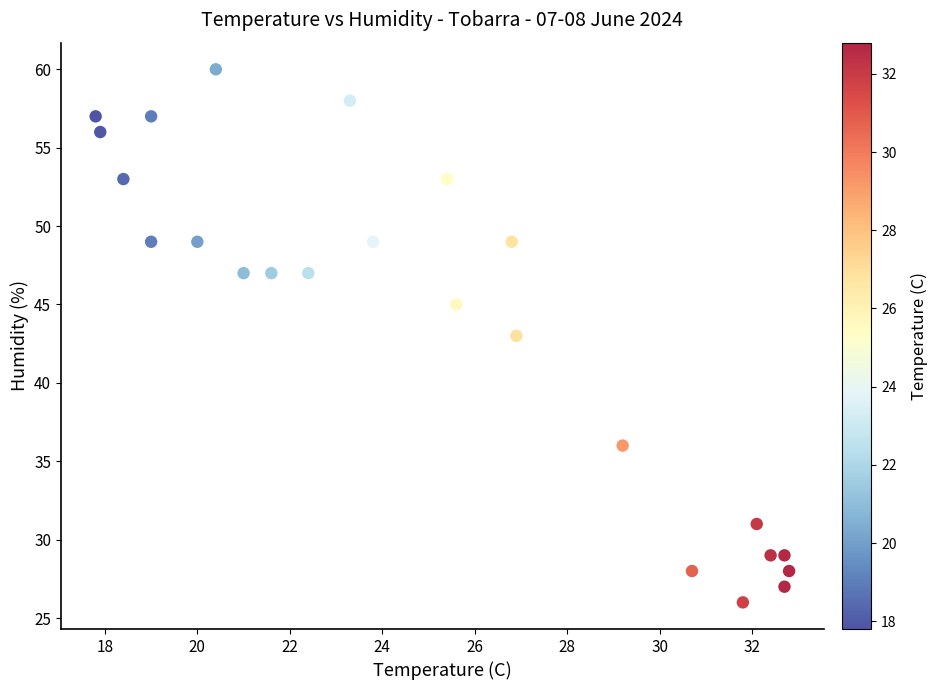

What is the range of Y values (max minus min)?

34